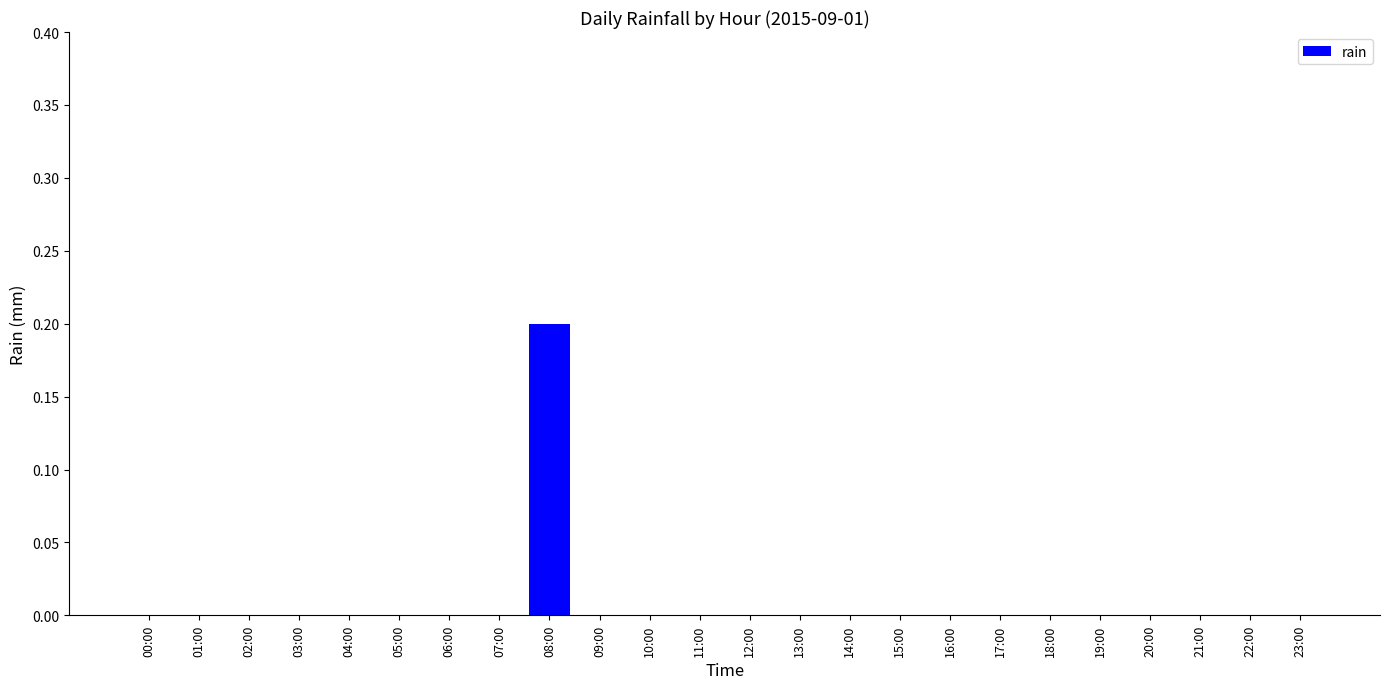

True or false: the data shows 0.1 at 09:00.

False